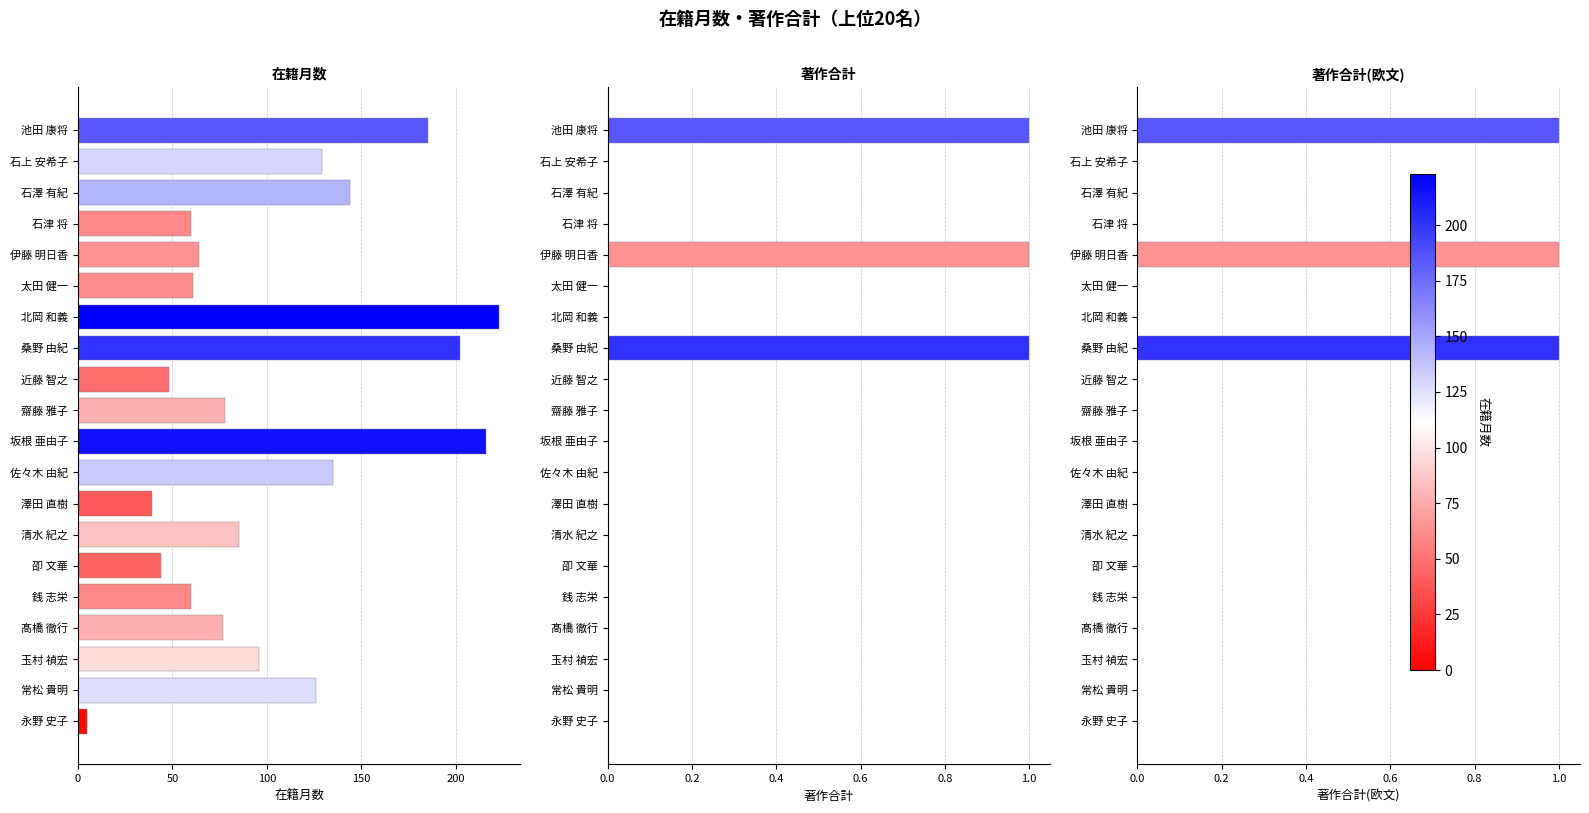

Reading right to left, transcribe all the data shown in this chart.

在籍月数: 5	126	96	77	60	44	85	39	135	216	78	48	202	223	61	64	60	144	129	185
著作合計: 0	0	0	0	0	0	0	0	0	0	0	0	1	0	0	1	0	0	0	1
著作合計(欧文): 0	0	0	0	0	0	0	0	0	0	0	0	1	0	0	1	0	0	0	1